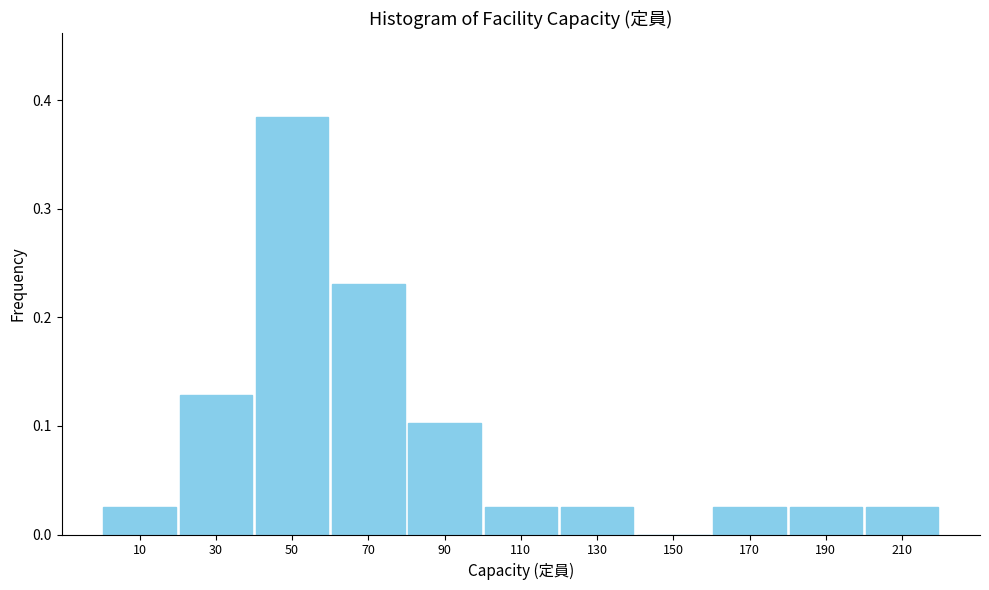

Reading left to right, transcribe this chart: for each bar, give the range it covers on the x-axis and its height. The values are not printed on the chart, so give them approximately, as read against the axis.

0 to 20: 0.03
20 to 40: 0.13
40 to 60: 0.38
60 to 80: 0.23
80 to 100: 0.10
100 to 120: 0.03
120 to 140: 0.03
140 to 160: 0
160 to 180: 0.03
180 to 200: 0.03
200 to 220: 0.03